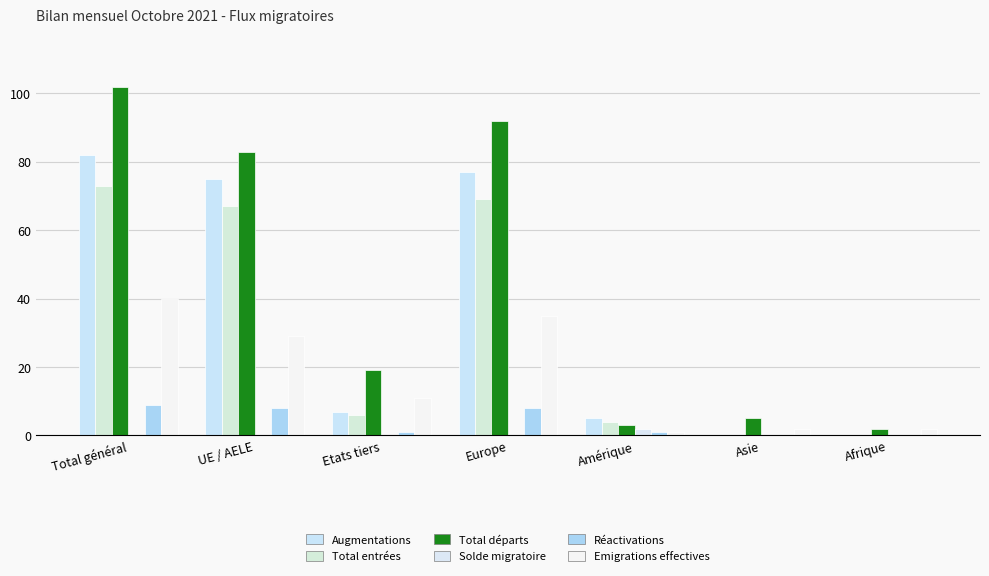

At how many categories does at least one series exceed 84?

2